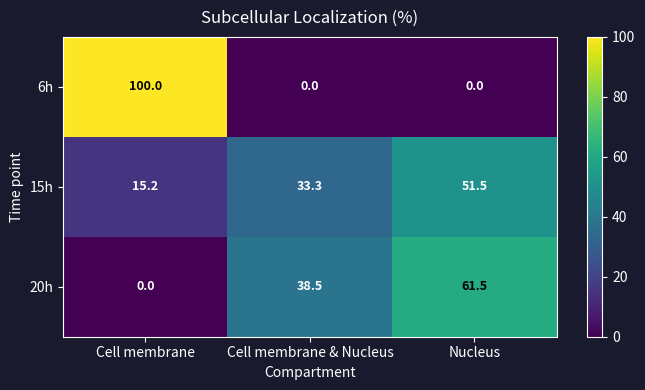

The 6h series shows 0.0 at Nucleus. True or false?

True